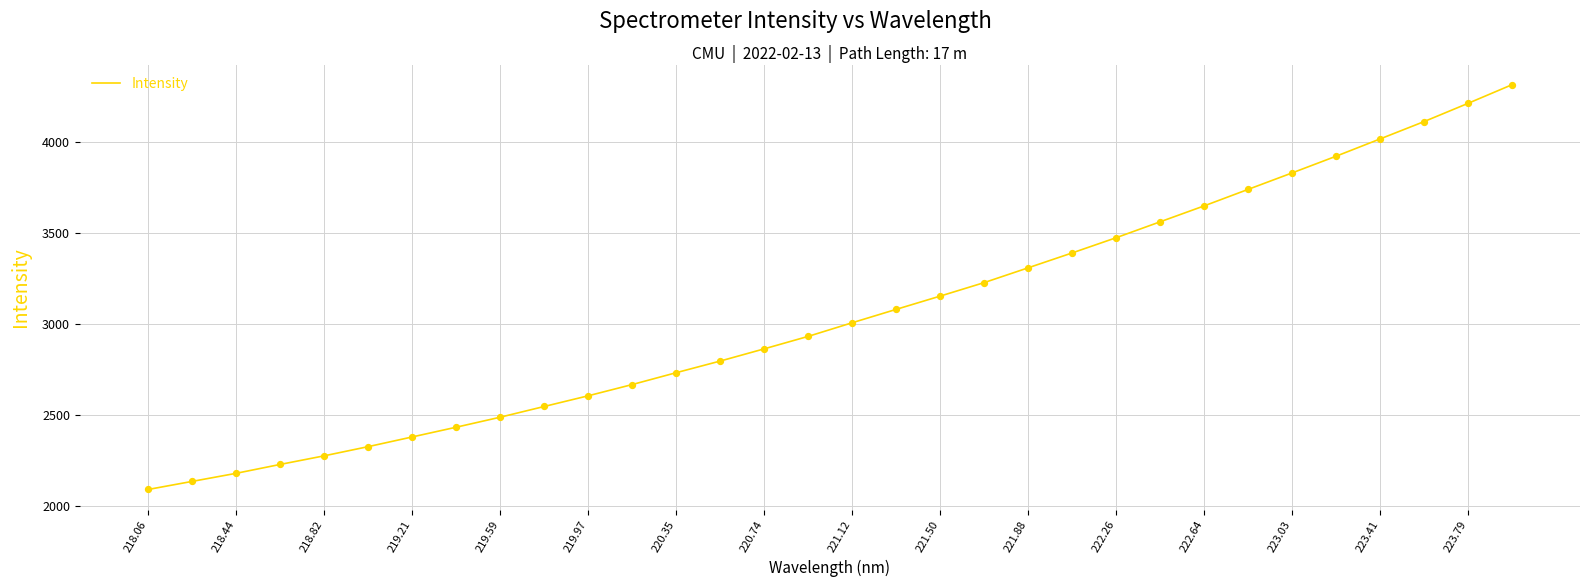

What is the smallest value displayed?

2089.3